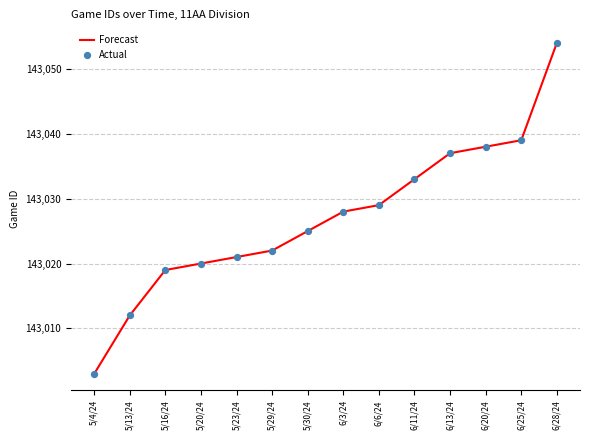

What is the change in value from 5/29/24 to 6/28/24?

+32